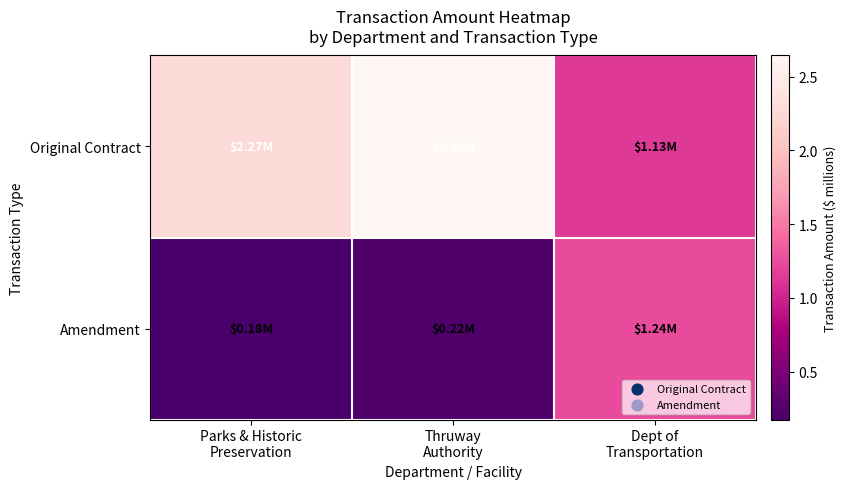

Rank the series at Dept of Transportation from lowest to highest value.

Original Contract, Amendment